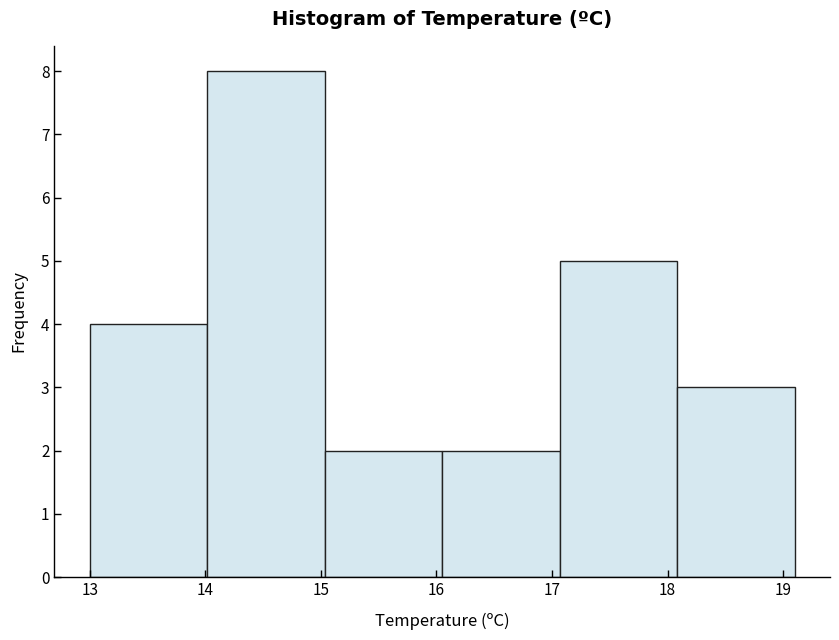

Reading left to right, transcribe this chart: for each bar, give the range it covers on the x-axis and its height. Neither the bar edges nor the heights are printed on the chart, so give them approximately, as read against the axes.

13.0 to 14.0: 4
14.0 to 15.0: 8
15.0 to 16.1: 2
16.1 to 17.1: 2
17.1 to 18.1: 5
18.1 to 19.1: 3